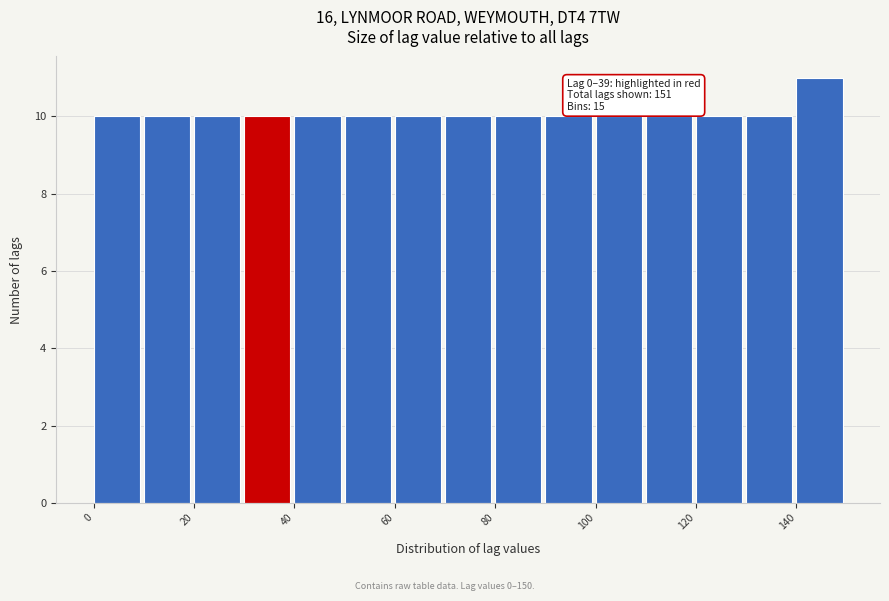

Which range on the x-axis has the tallest bar?

140 to 150